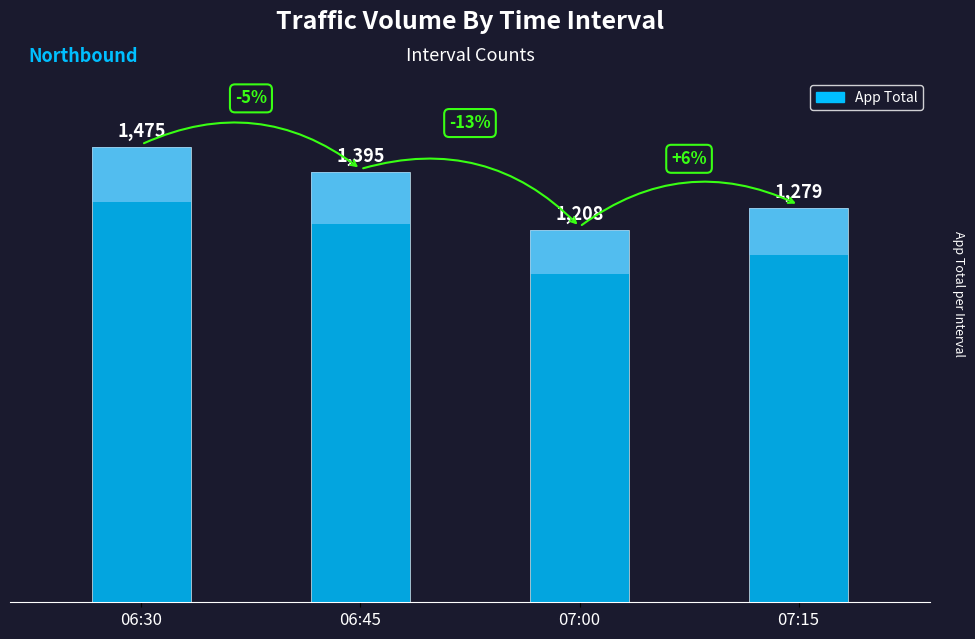

What is the value of the 1st bar from the left?

1475